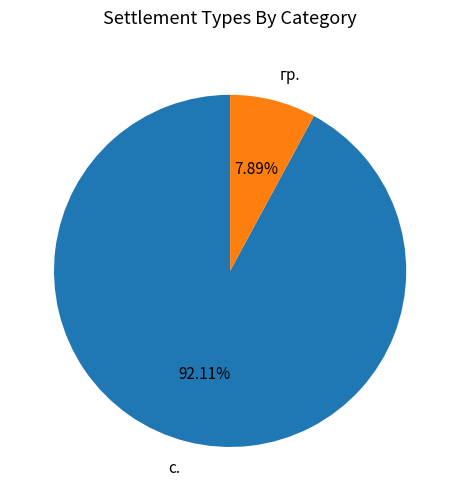

Which category has the smallest portion of the pie?

гр.